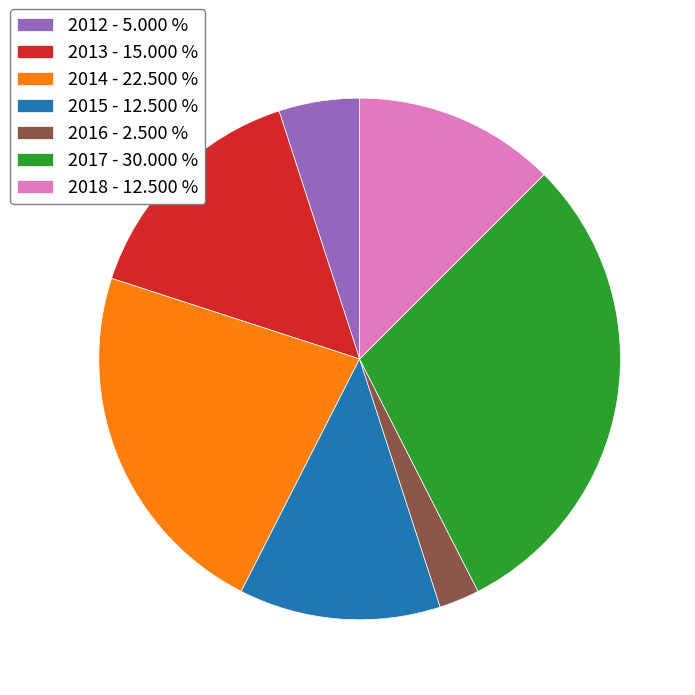

How many segments does this pie chart have?

7